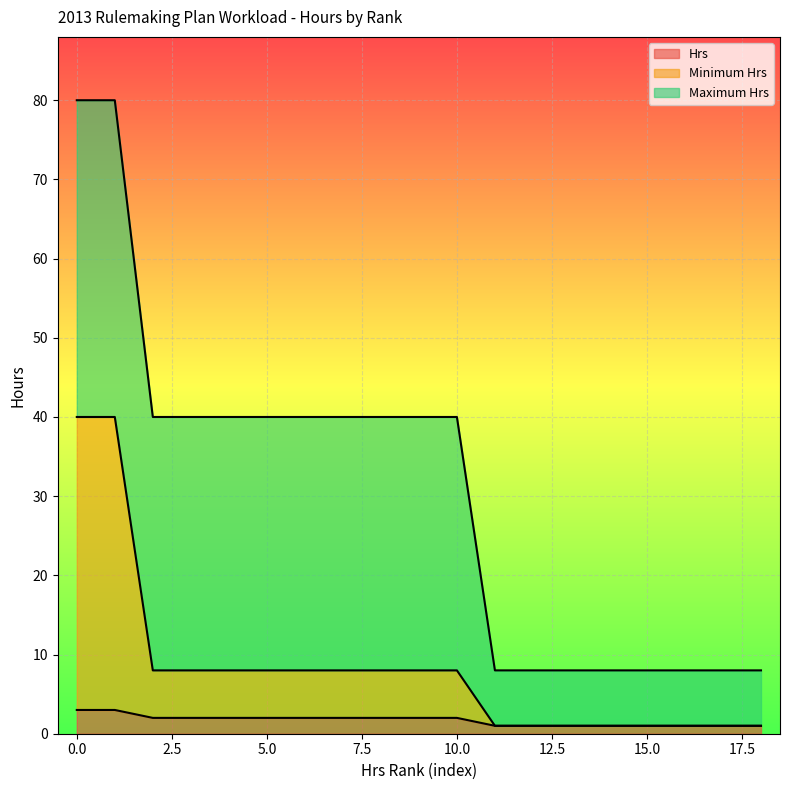

Which category has the lowest value in the Hrs series?

11